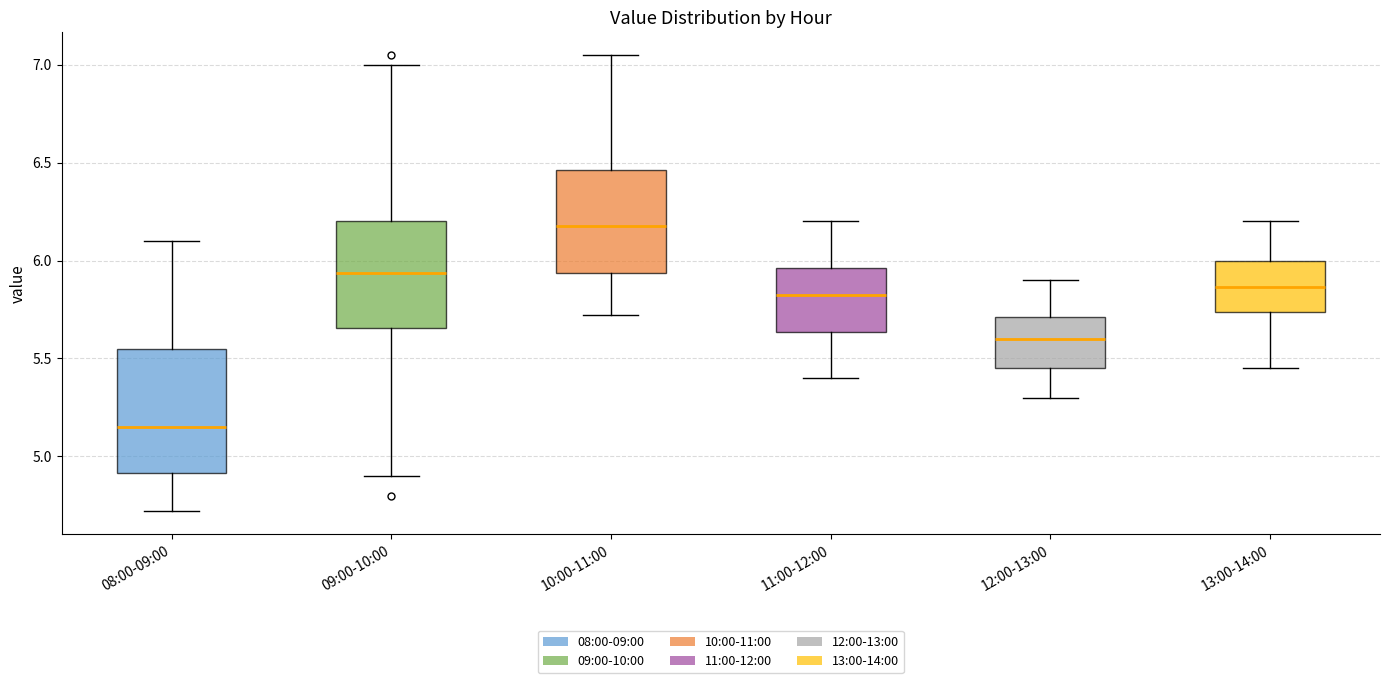

Which box's median line is the highest?

10:00-11:00